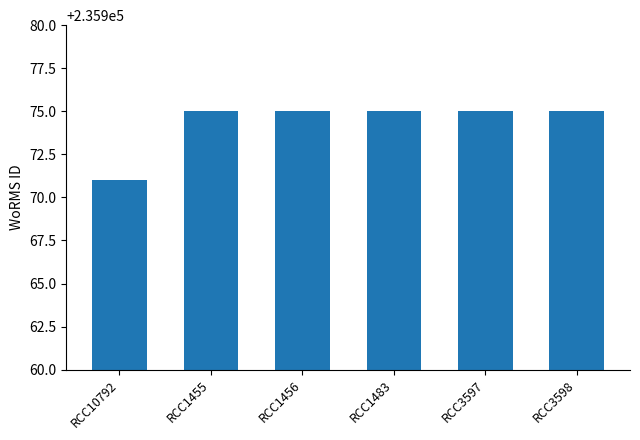

The chart shows a value of 84030 at RCC10792. True or false?

False